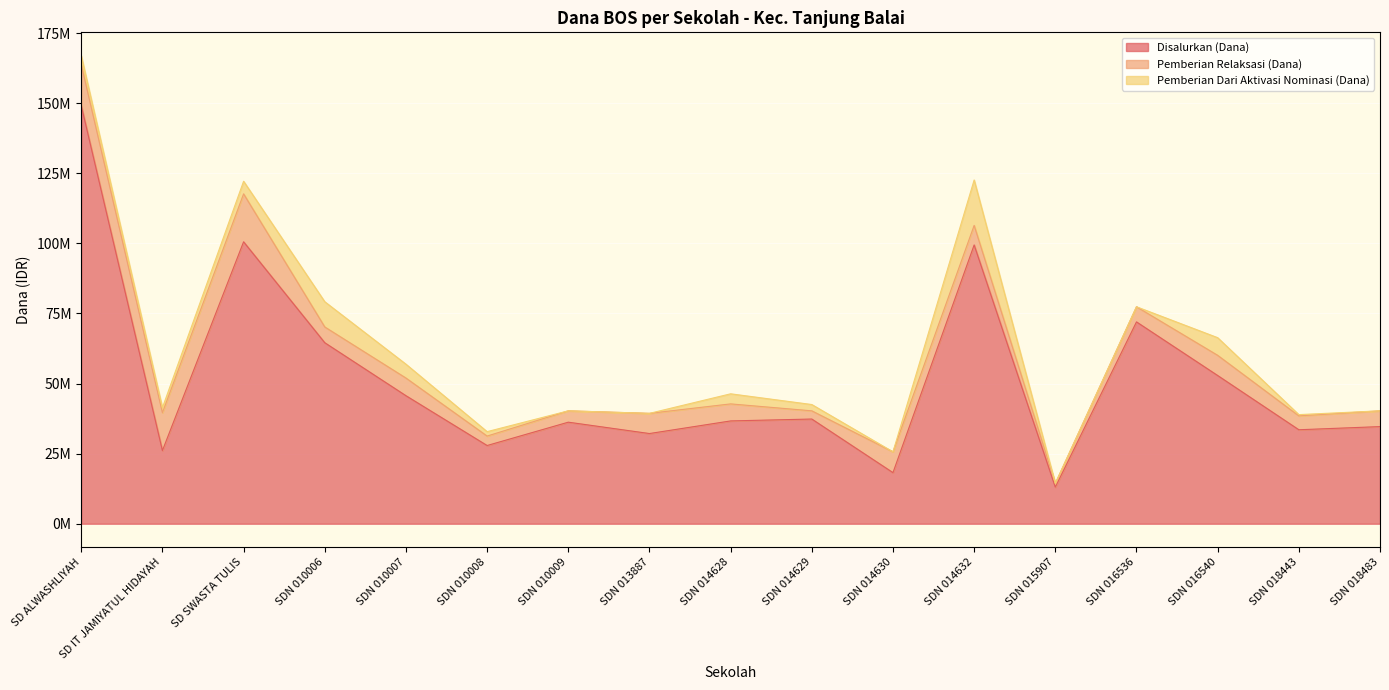

The Disalurkan (Dana) series shows 25369371 at SDN 014629. True or false?

False